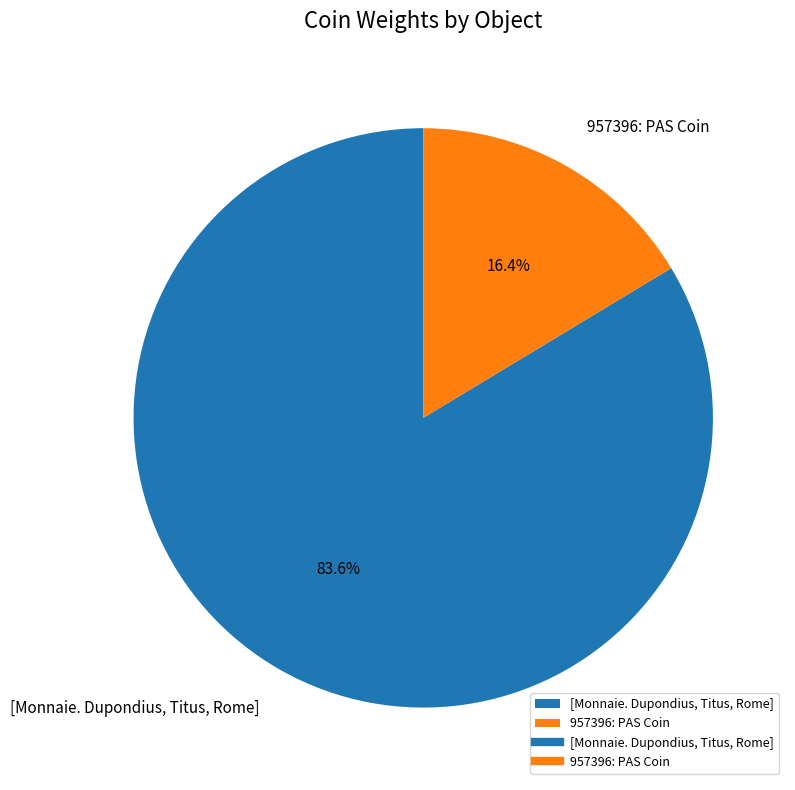

Rank the categories by value from lowest to highest.

957396: PAS Coin, [Monnaie. Dupondius, Titus, Rome]